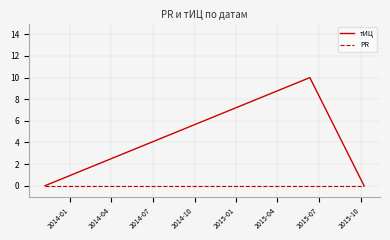

At how many categories does at least one series exceed 5?

1